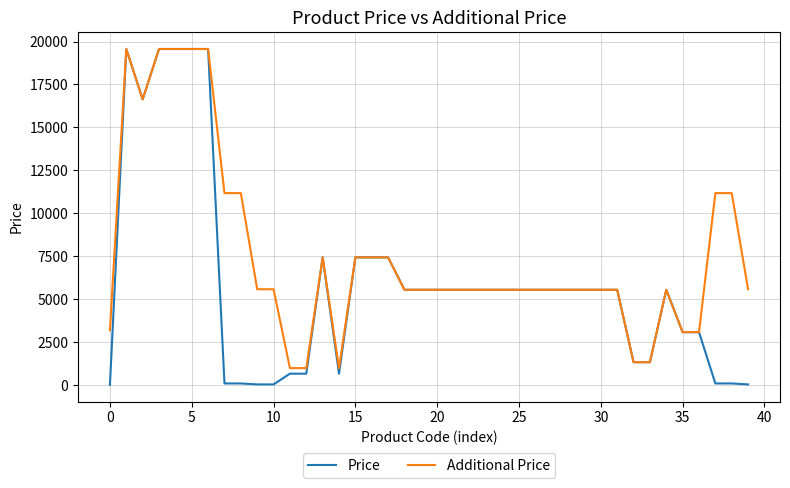

Which series has the widest spread of values?

Price